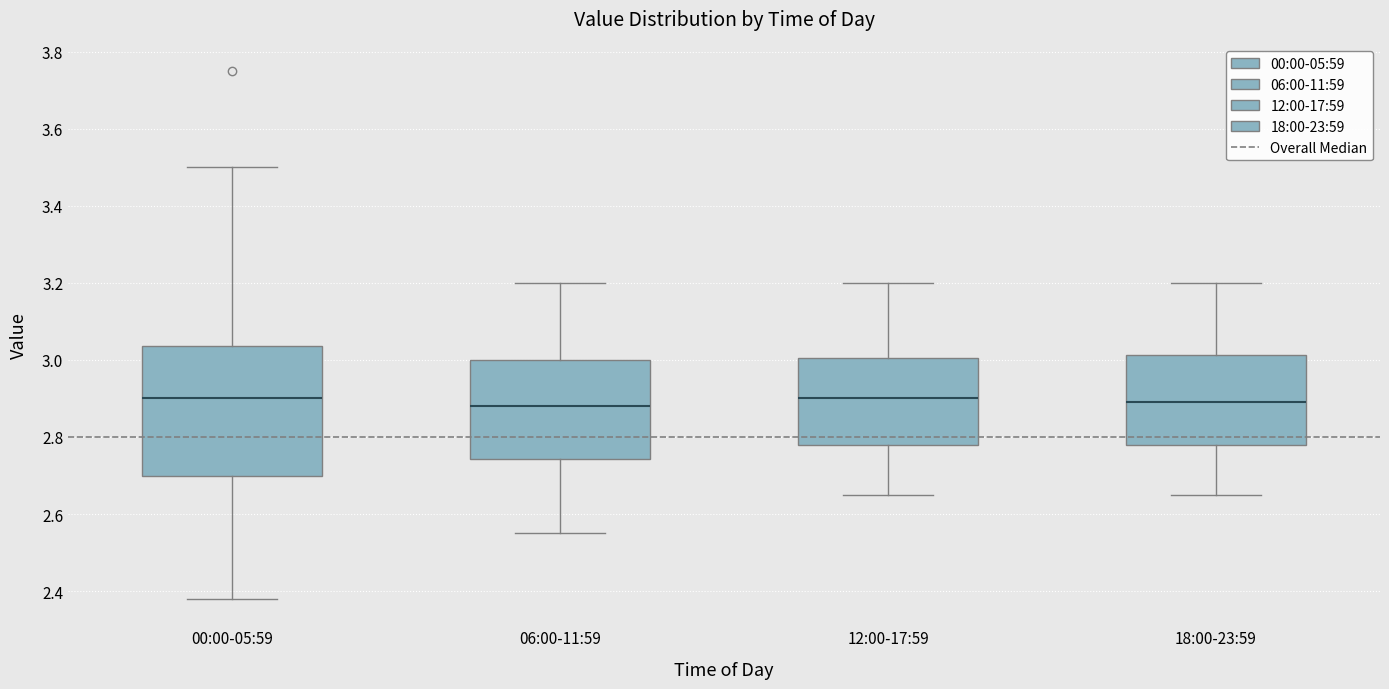

Reading left to right, transcribe this box plot: for each box, give where its median line is, the range the box spans, and where its two whiskers end, as read against the y-axis. The values are not printed on the chart, so give them approximately, as read against the axis.

00:00-05:59: median 2.90, box 2.70 to 3.04, whiskers 2.38 to 3.50
06:00-11:59: median 2.88, box 2.74 to 3.00, whiskers 2.56 to 3.20
12:00-17:59: median 2.90, box 2.78 to 3.00, whiskers 2.66 to 3.20
18:00-23:59: median 2.90, box 2.78 to 3.02, whiskers 2.66 to 3.20